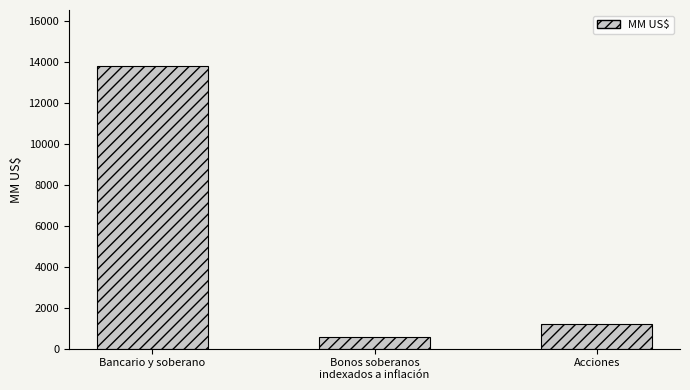

At which label does the data first exceed 1223?

Bancario y soberano